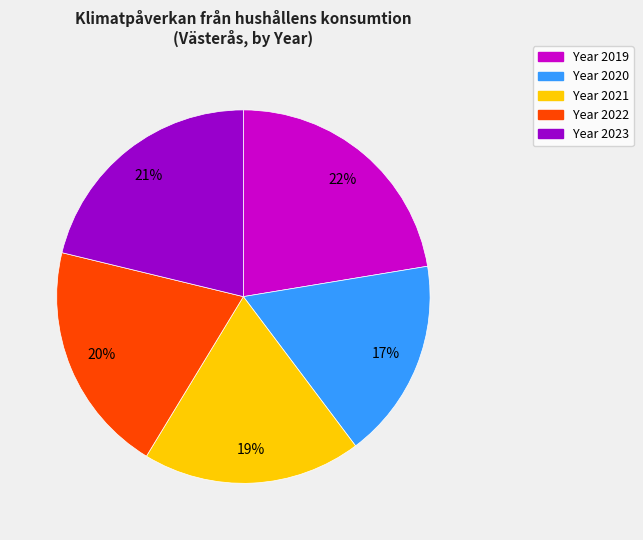

To the nearest percent, what is the difference between the largest and smallest slice percentages?

5%